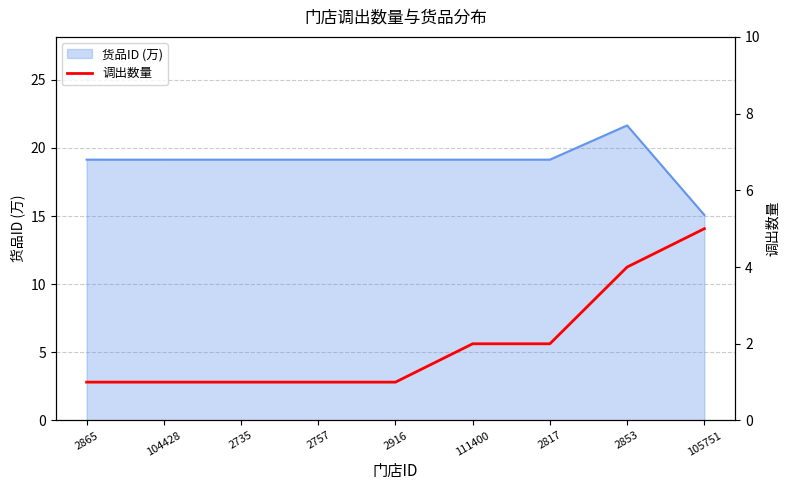

List the labels in order of value, smallest first.

2865, 104428, 2735, 2757, 2916, 111400, 2817, 2853, 105751